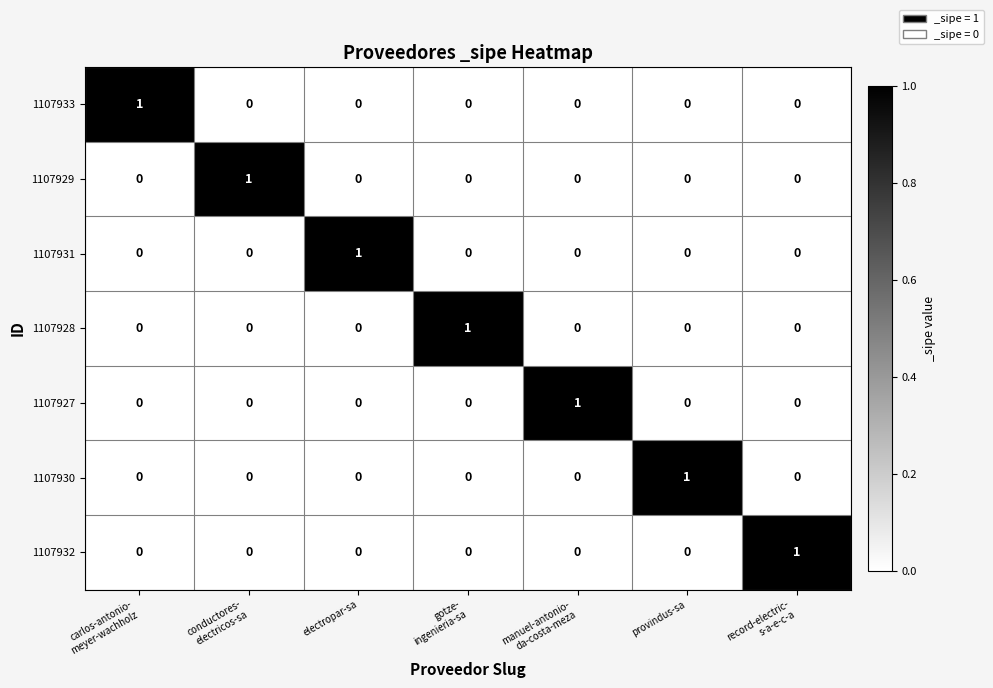

Which category has the highest value in the 1107931 series?

electropar-sa